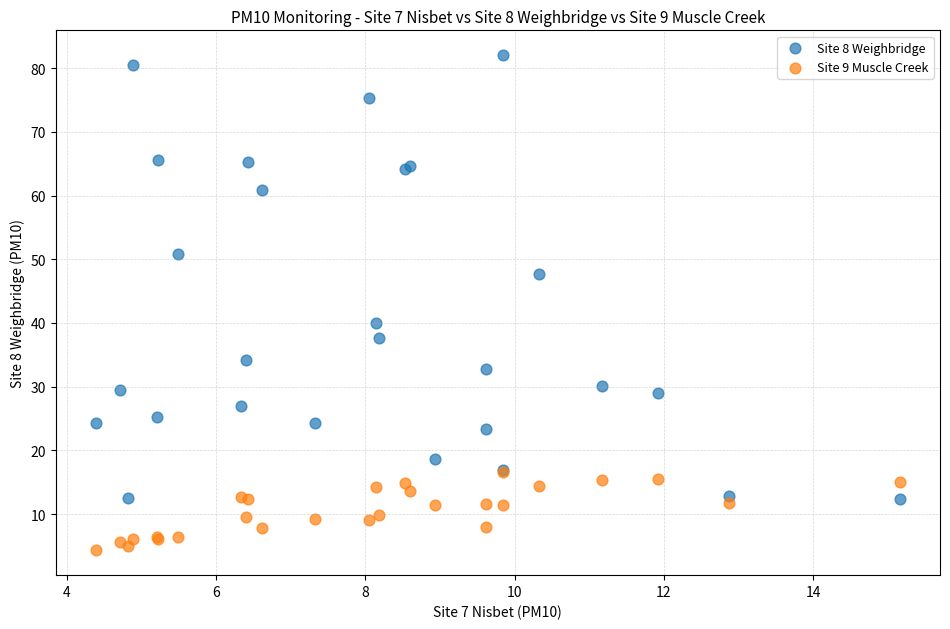

Across all series, what Y value is closest to 43?

40.0